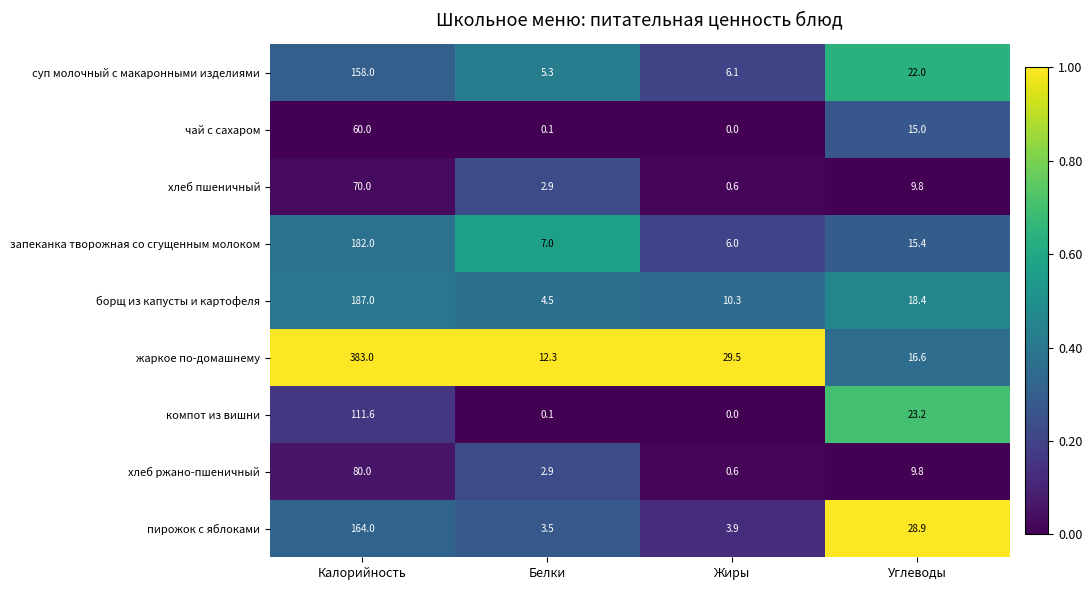

Which category has the lowest value across all series?

Жиры